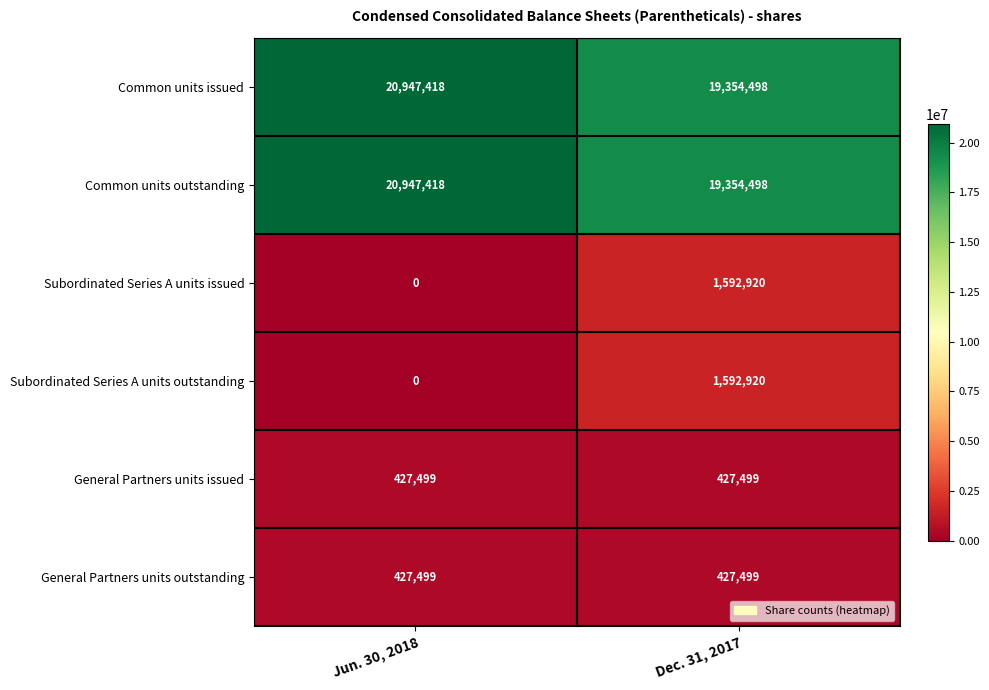

Reading left to right, extract all data points from this chart.

Common units issued: 20947418	19354498
Common units outstanding: 20947418	19354498
Subordinated Series A units issued: 0	1592920
Subordinated Series A units outstanding: 0	1592920
General Partners units issued: 427499	427499
General Partners units outstanding: 427499	427499